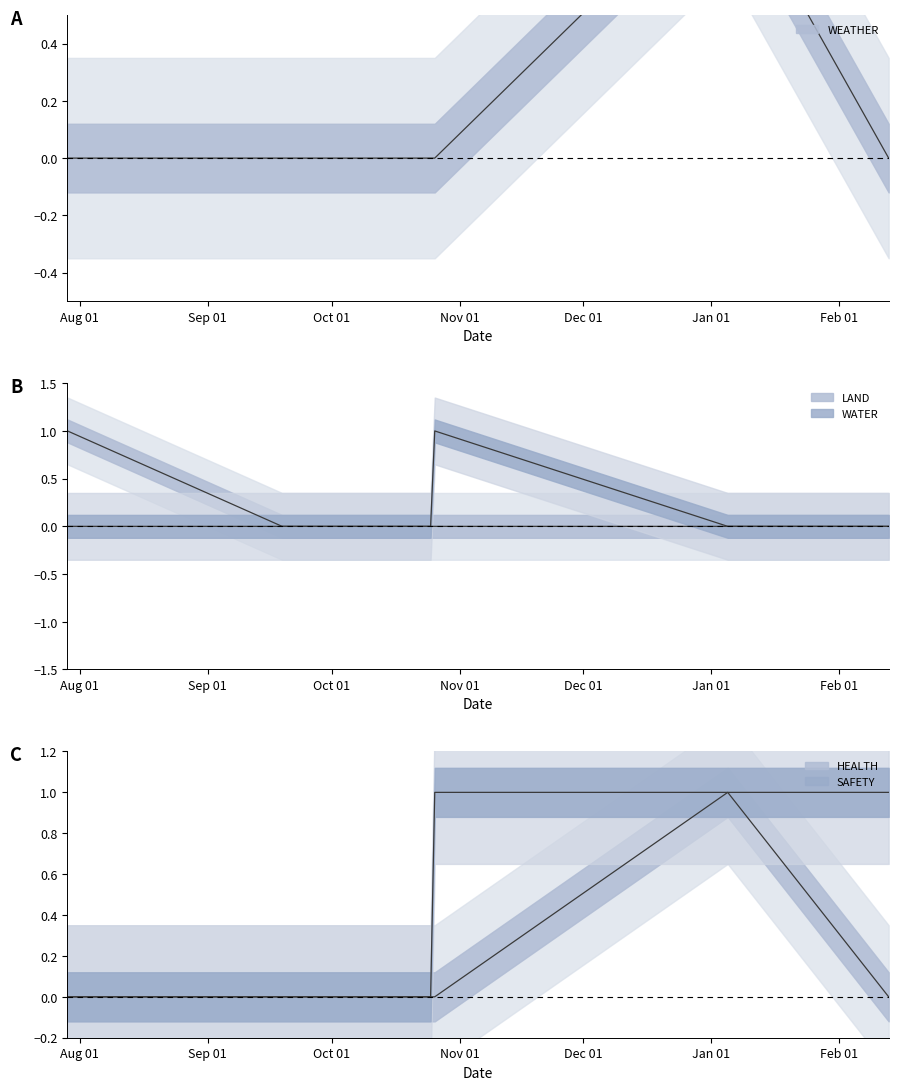

Reading left to right, what are all the values shown in this chart?

WEATHER: 2023-07-29=0	2023-09-19=0	2023-10-25=0	2023-10-26=0	2023-10-26=0	2023-10-26=0	2024-01-05=1	2024-02-13=0
LAND: 2023-07-29=1	2023-09-19=0	2023-10-25=0	2023-10-26=0	2023-10-26=0	2023-10-26=0	2024-01-05=0	2024-02-13=0
WATER: 2023-07-29=0	2023-09-19=0	2023-10-25=0	2023-10-26=1	2023-10-26=1	2023-10-26=1	2024-01-05=0	2024-02-13=0
HEALTH: 2023-07-29=0	2023-09-19=0	2023-10-25=0	2023-10-26=0	2023-10-26=0	2023-10-26=0	2024-01-05=1	2024-02-13=0
SAFETY: 2023-07-29=0	2023-09-19=0	2023-10-25=0	2023-10-26=1	2023-10-26=1	2023-10-26=1	2024-01-05=1	2024-02-13=1